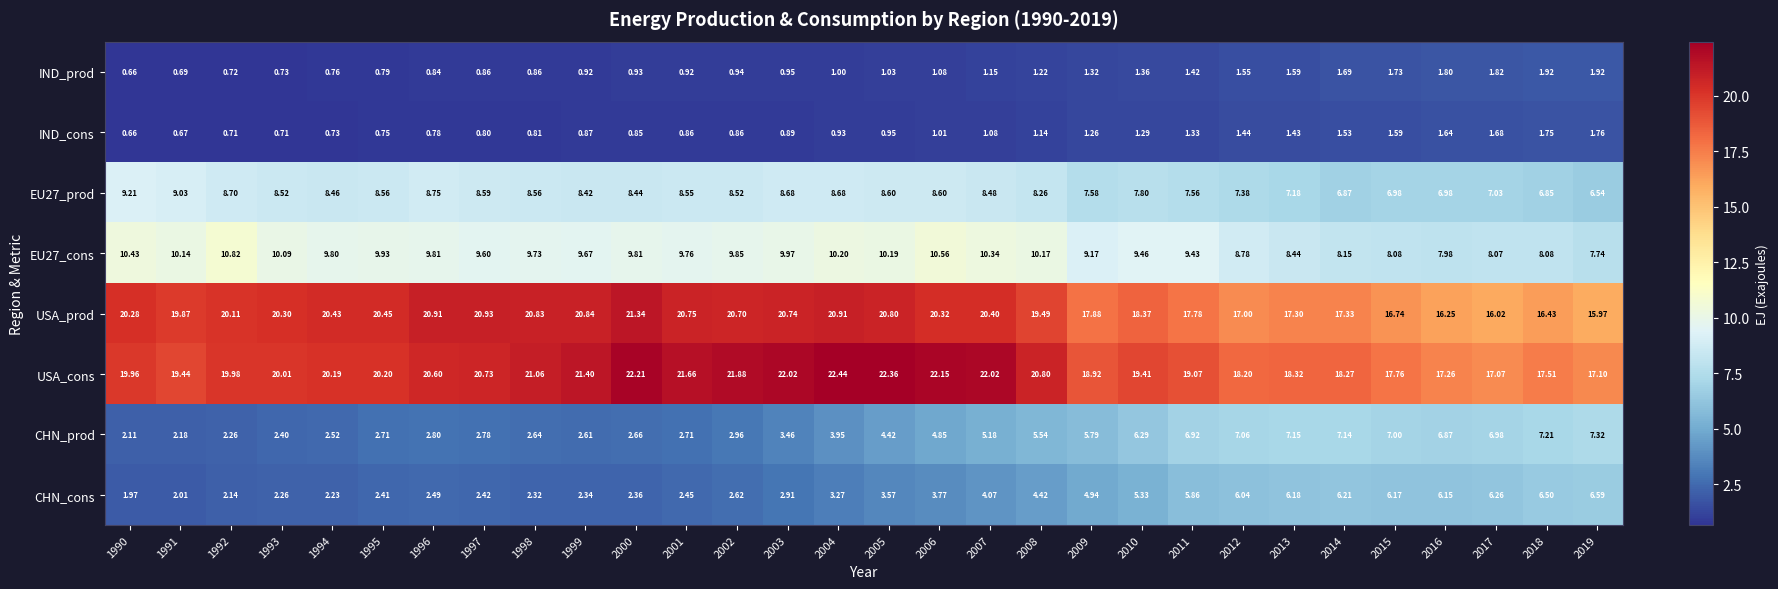

Rank the series at 2003 from lowest to highest value.

IND_cons, IND_prod, CHN_cons, CHN_prod, EU27_prod, EU27_cons, USA_prod, USA_cons